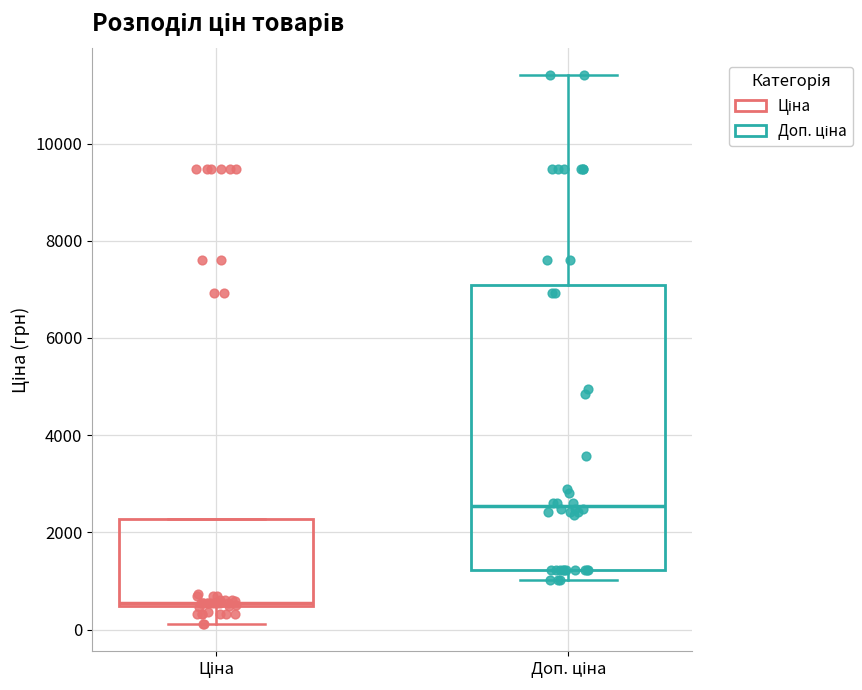

Where is the upper edge of the box for Доп. ціна on the y-axis? The values are not printed on the chart, so give them approximately, as read against the axis.

7000